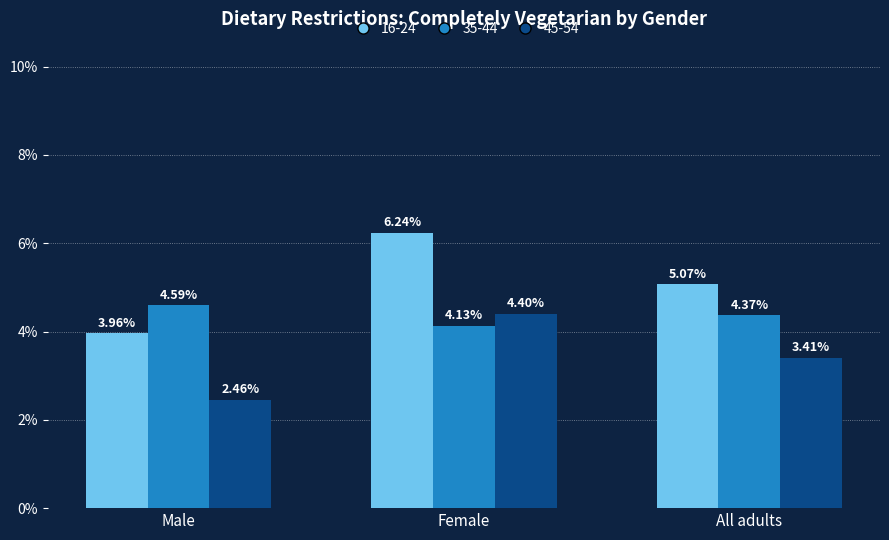

Which series has the widest spread of values?

16-24